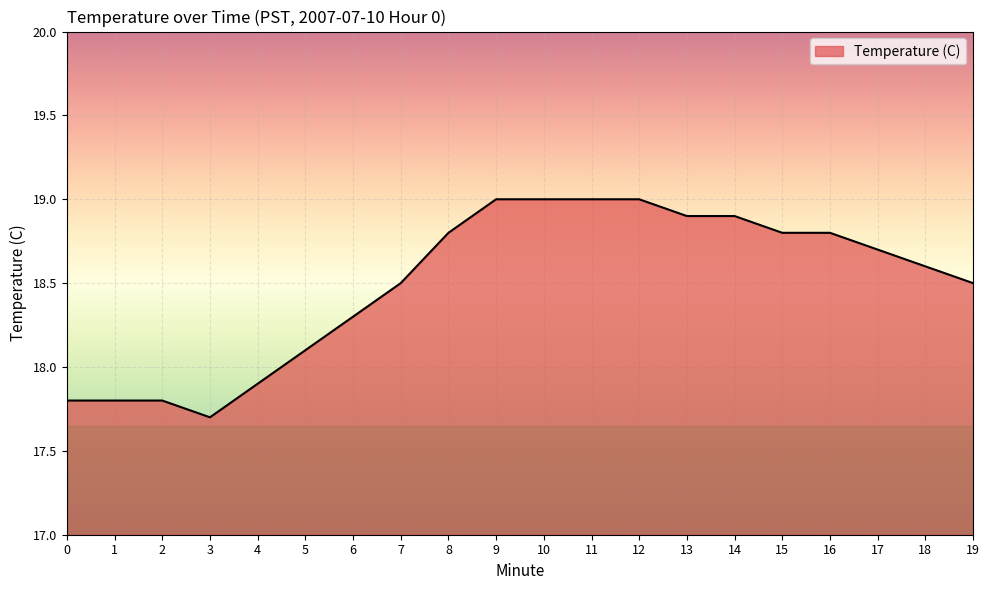

Where does the data first go above 18?

5